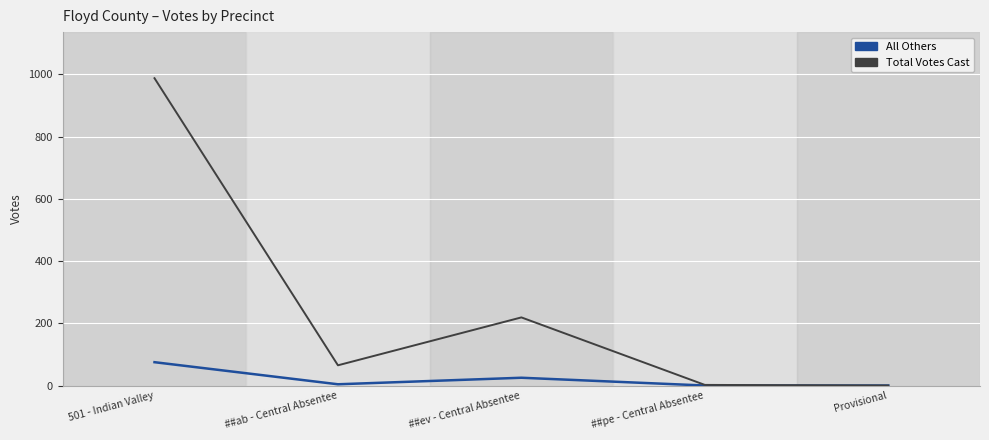

At which label is Total Votes Cast closest to 494?

##ev - Central Absentee